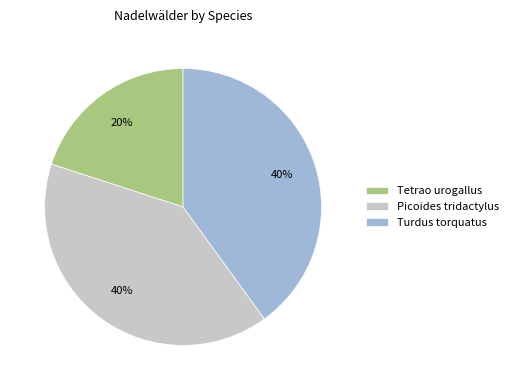

Does Tetrao urogallus represent more than half of the total?

No